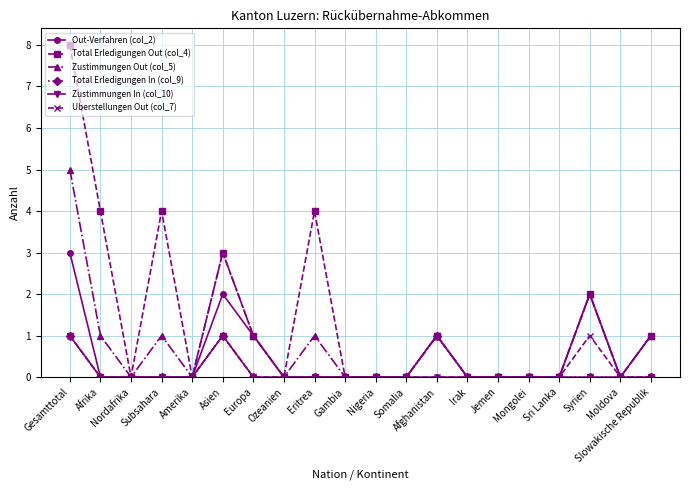

At which label does Total Erledigungen Out (col_4) reach its peak?

Gesamttotal